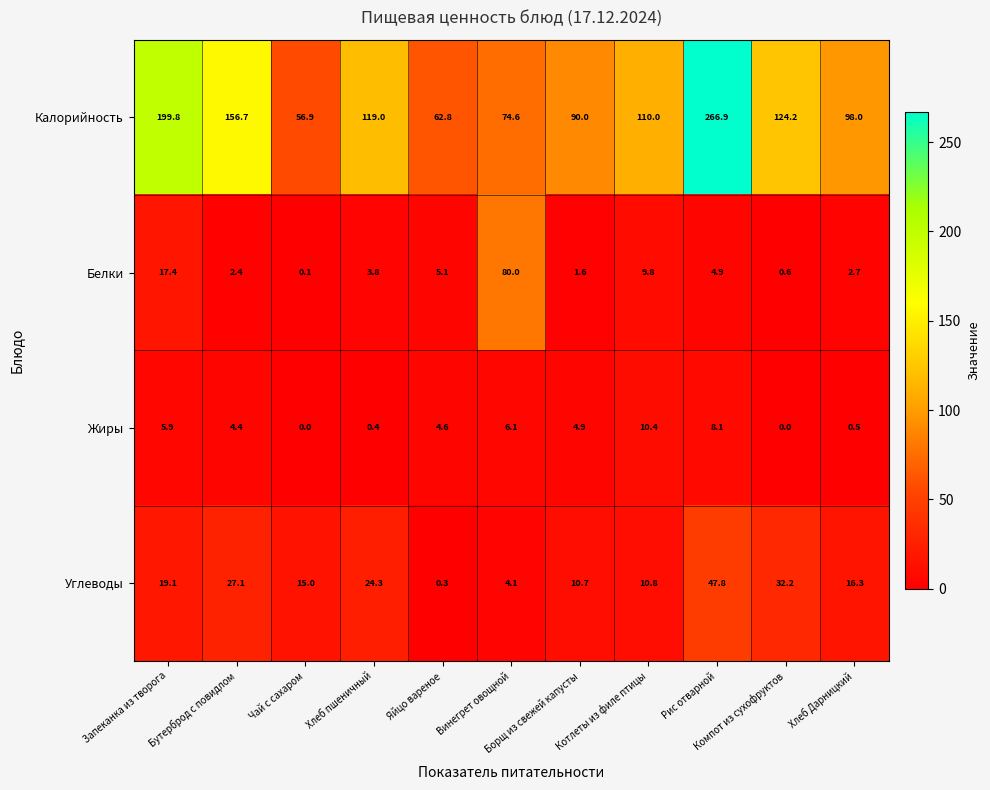

At how many categories does at least one series exceed 25?

11